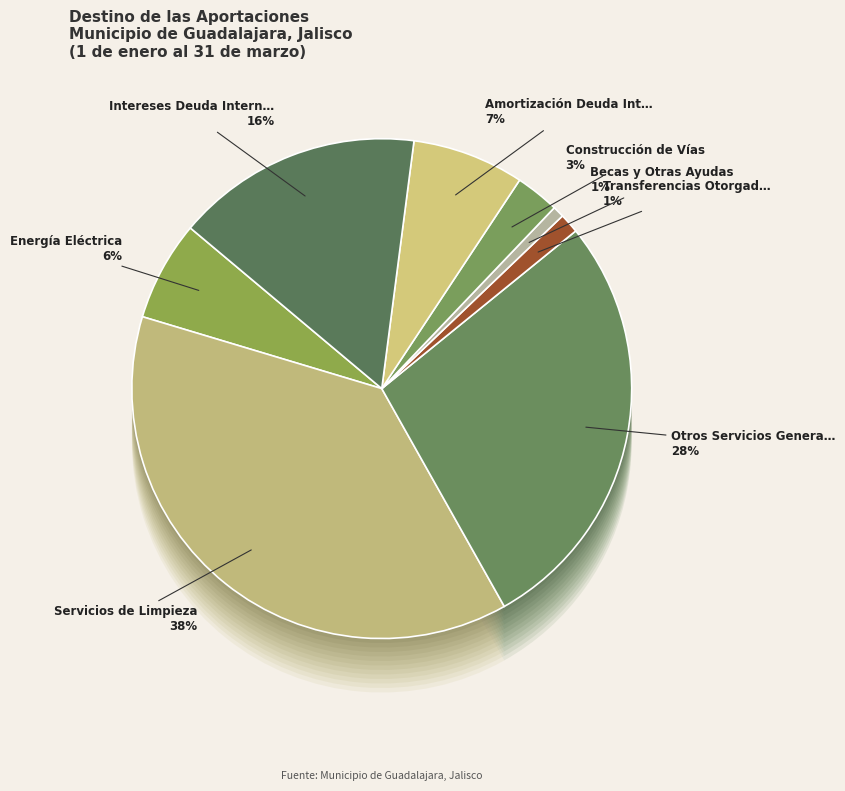

Does 4211 Transferencias Otorgadas account for over 50% of the chart?

No